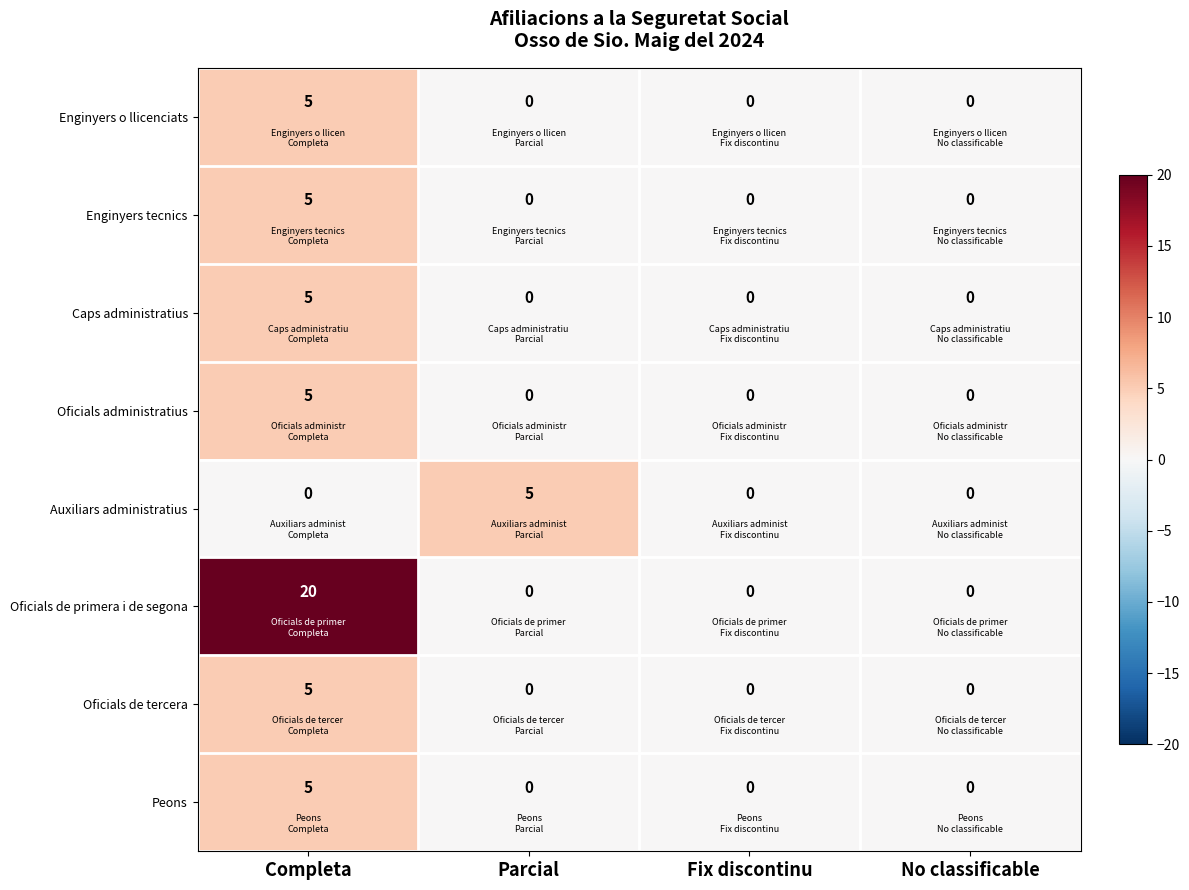

What is the maximum value for Auxiliars administratius?

5